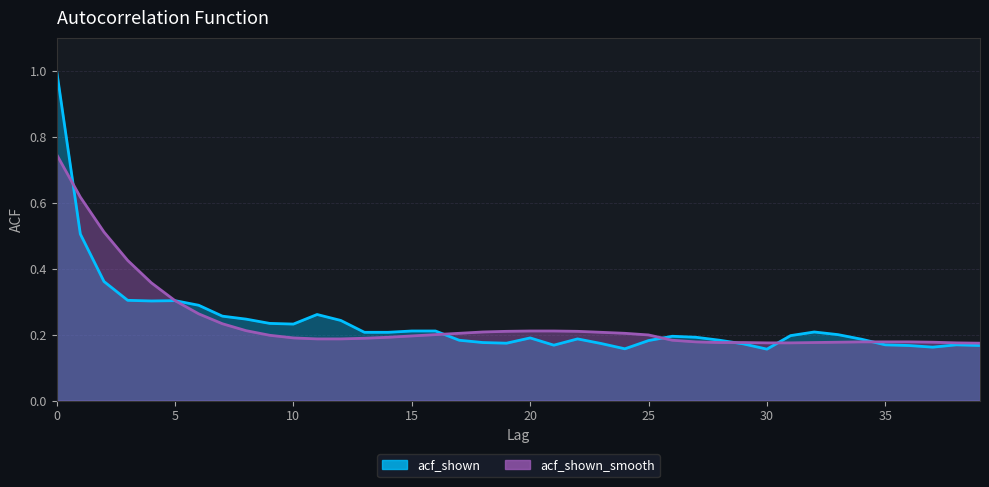

Reading left to right, what are all the values shown in this chart?

acf_shown: 1.0	0.5	0.4	0.3	0.3	0.3	0.3	0.3	0.2	0.2	0.2	0.3	0.2	0.2	0.2	0.2	0.2	0.2	0.2	0.2	0.2	0.2	0.2	0.2	0.2	0.2	0.2	0.2	0.2	0.2	0.2	0.2	0.2	0.2	0.2	0.2	0.2	0.2	0.2	0.2
acf_shown_smooth: 0.7	0.6	0.5	0.4	0.4	0.3	0.3	0.2	0.2	0.2	0.2	0.2	0.2	0.2	0.2	0.2	0.2	0.2	0.2	0.2	0.2	0.2	0.2	0.2	0.2	0.2	0.2	0.2	0.2	0.2	0.2	0.2	0.2	0.2	0.2	0.2	0.2	0.2	0.2	0.2